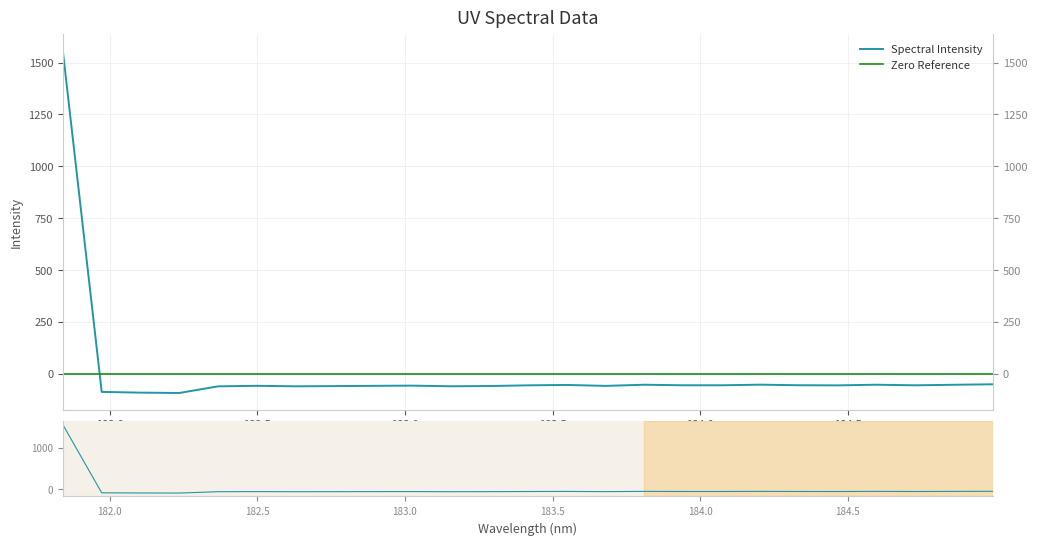

Reading left to right, list all the values displayed in this chart.

1553.5	-87.9	-91.4	-93.2	-61.1	-58.6	-60.9	-60.0	-58.7	-57.8	-60.8	-59.6	-56.2	-54.4	-58.9	-53.3	-55.9	-56.0	-53.0	-55.8	-56.4	-53.3	-56.1	-53.5	-51.2